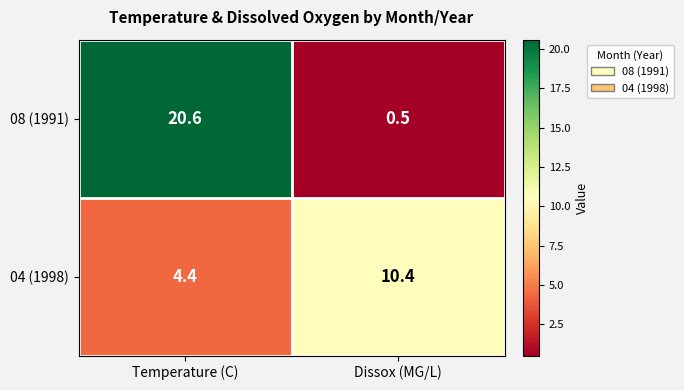

Is it true that 04 (1998) equals 5.6 at Dissox (MG/L)?

False